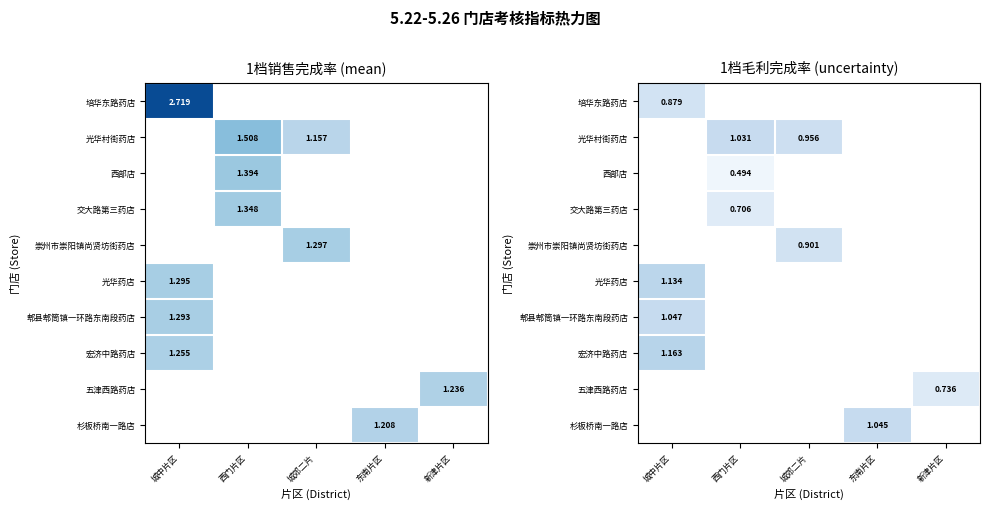

At 西门片区, list the series in order from largest to smallest.

光华村街药店, 交大路第三药店, 西部店, 培华东路药店, 崇州市崇阳镇尚贤坊街药店, 光华药店, 郫县郫筒镇一环路东南段药店, 宏济中路药店, 五津西路药店, 杉板桥南一路店